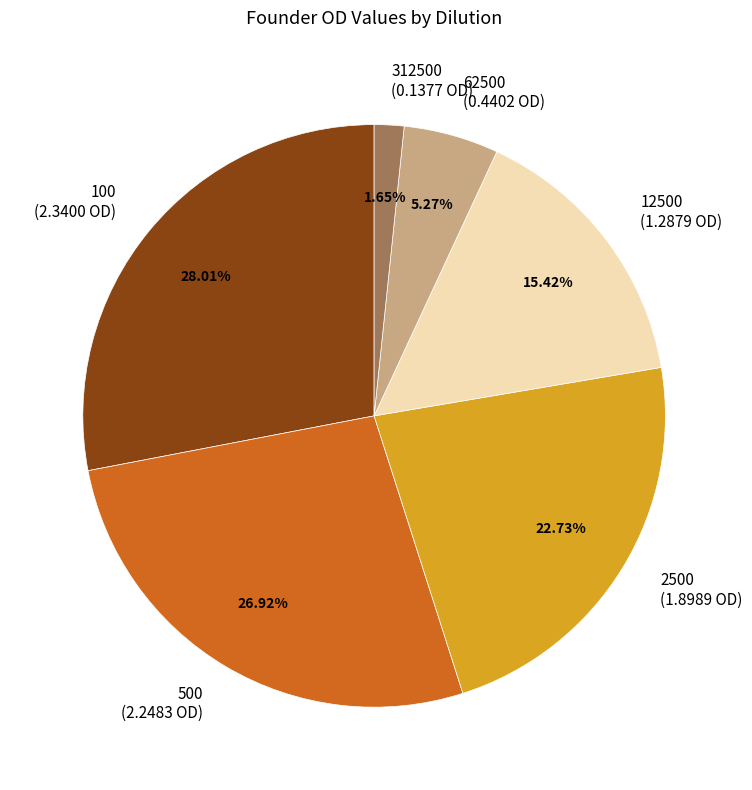

To the nearest percent, what is the difference between the largest and smallest slice percentages?

26%